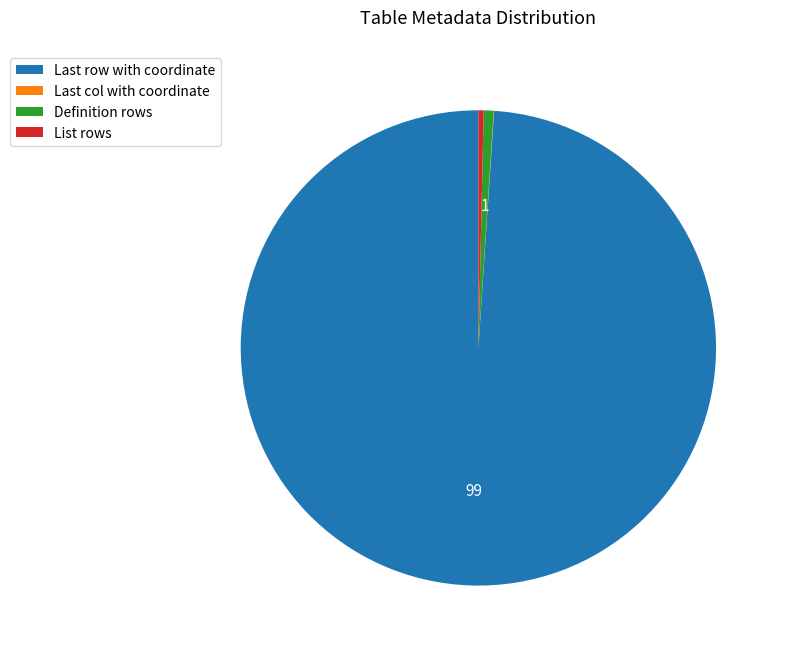

Is List rows the majority of the pie?

No